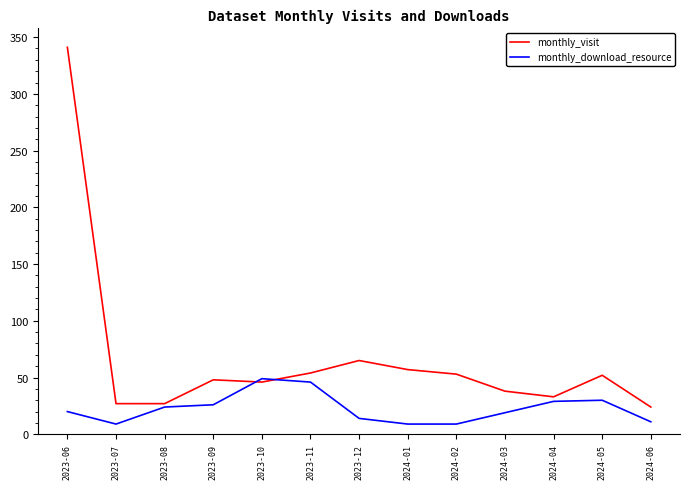

At which category is the sum across all series the highest?

2023-06